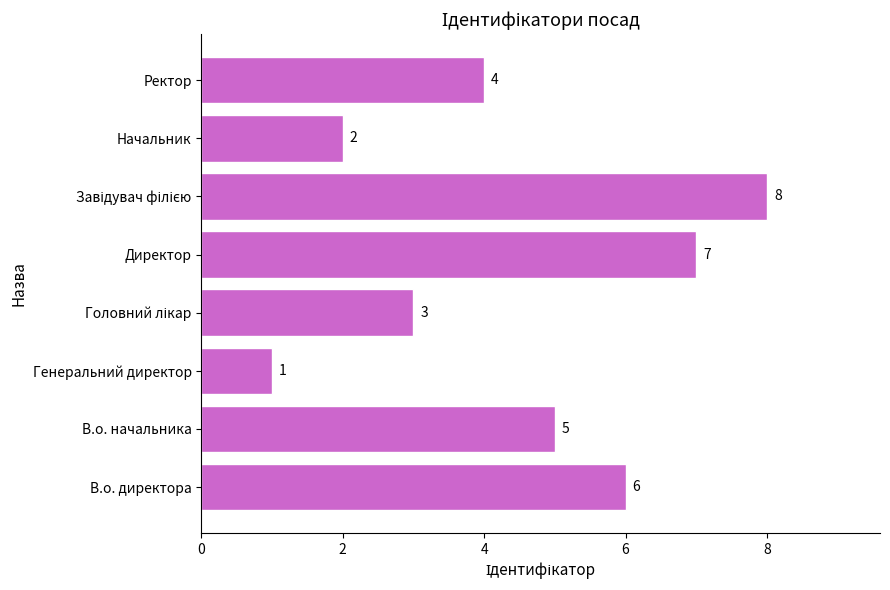

What is the ratio of the value at Начальник to the value at Директор?

0.3